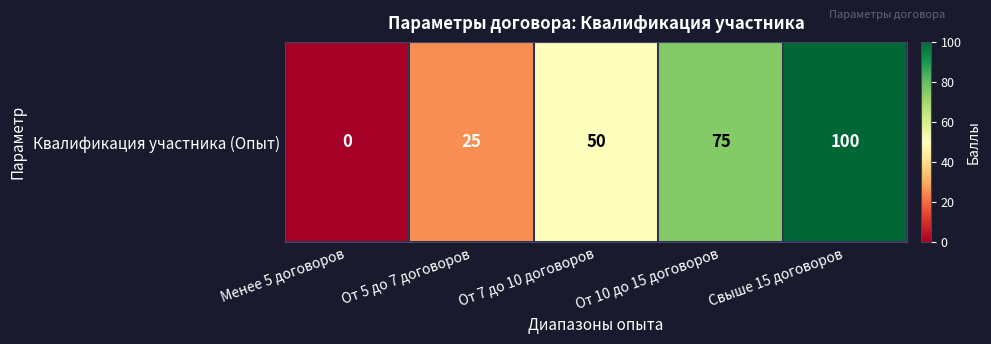

Count the number of values greater than 50.

2